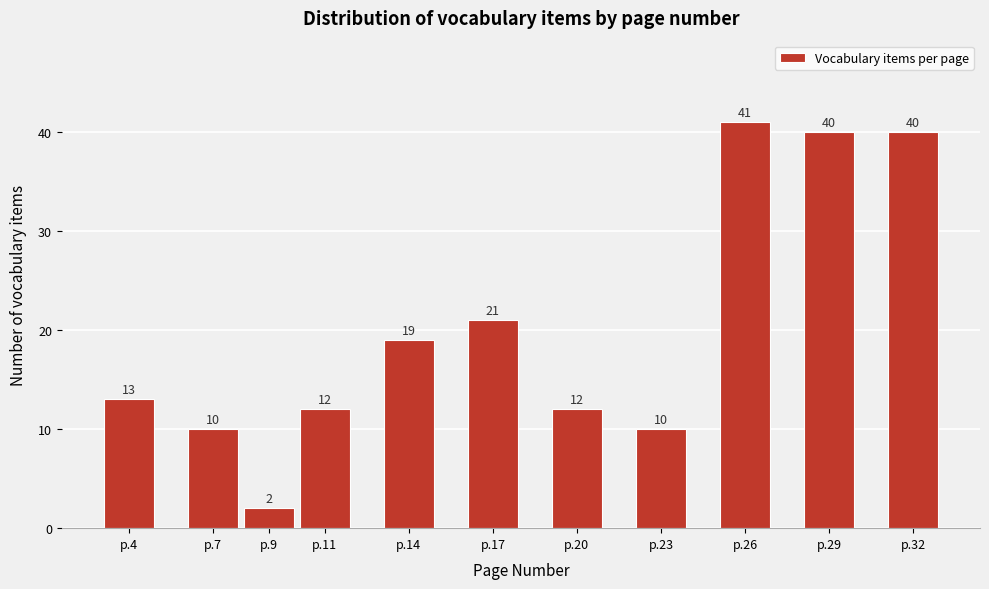

Reading right to left, list all the values displayed in this chart.

40	40	41	10	12	21	19	12	2	10	13